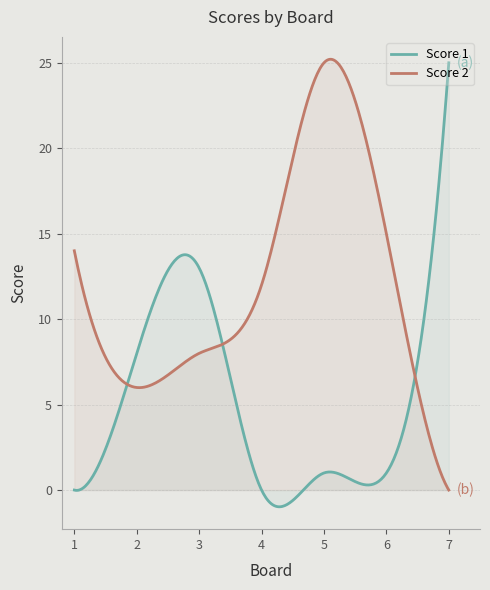

Is the value of Score 1 at 7 greater than the value of Score 2 at 5?

No